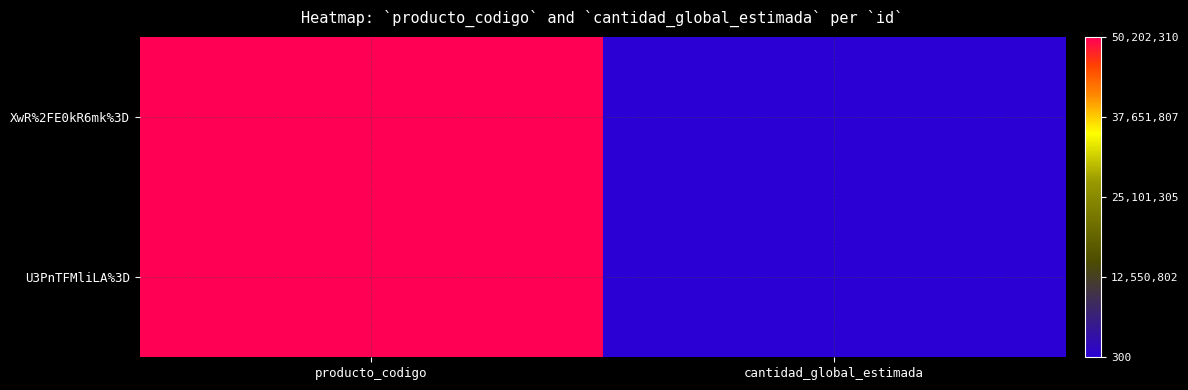

Which series changed the most between producto_codigo and cantidad_global_estimada?

XwR%2FE0kR6mk%3D